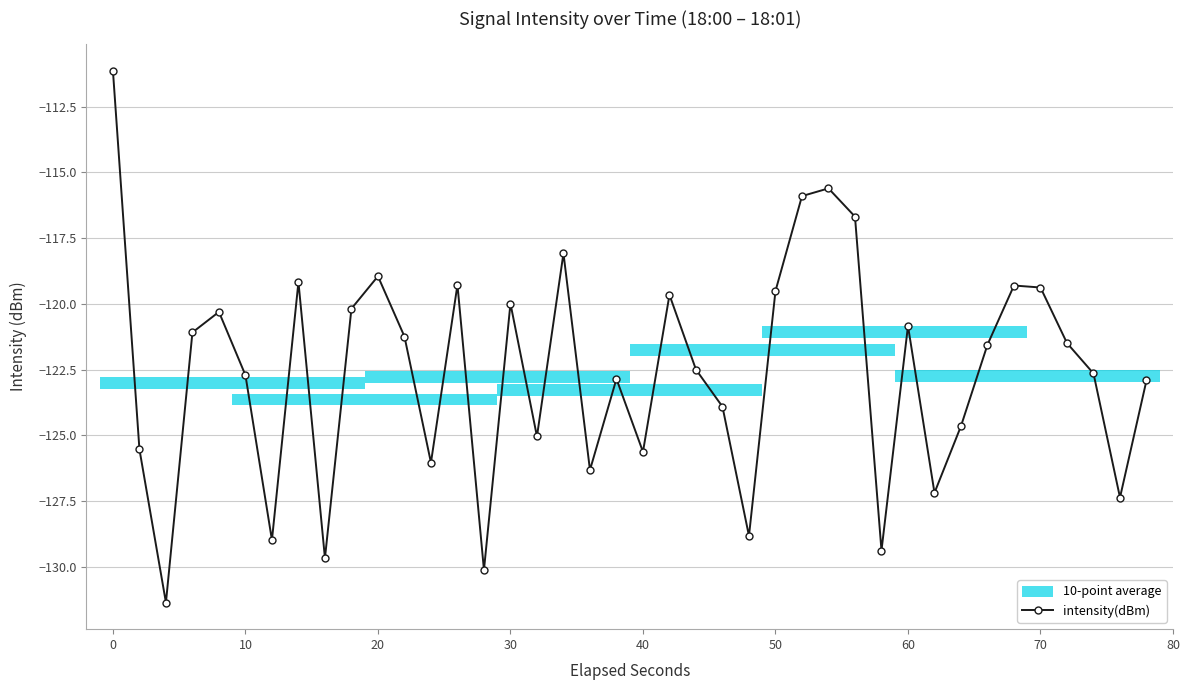

What is the difference between the maximum and second lowest values?

19.0